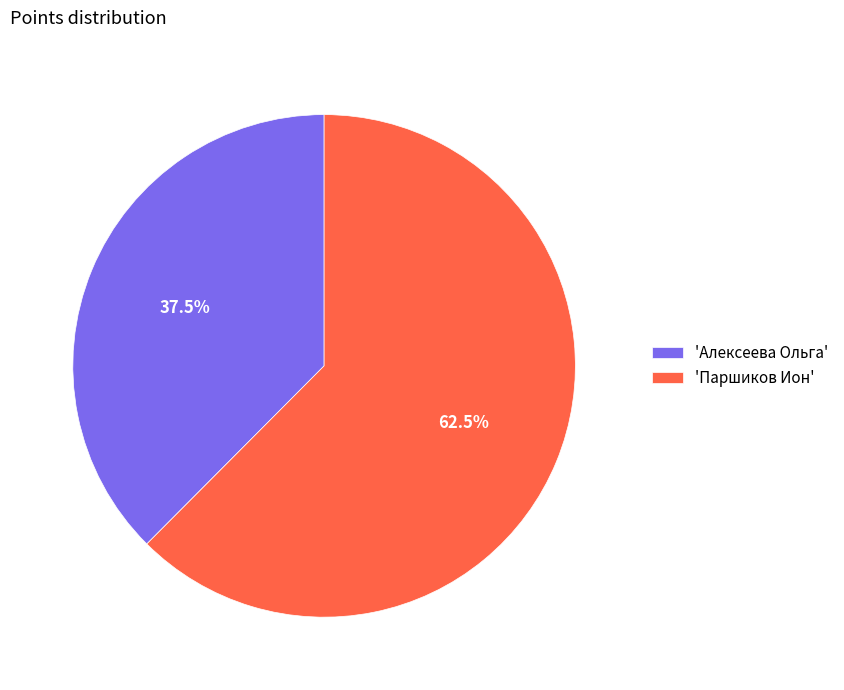

To the nearest percent, what is the average slice percentage?

50%